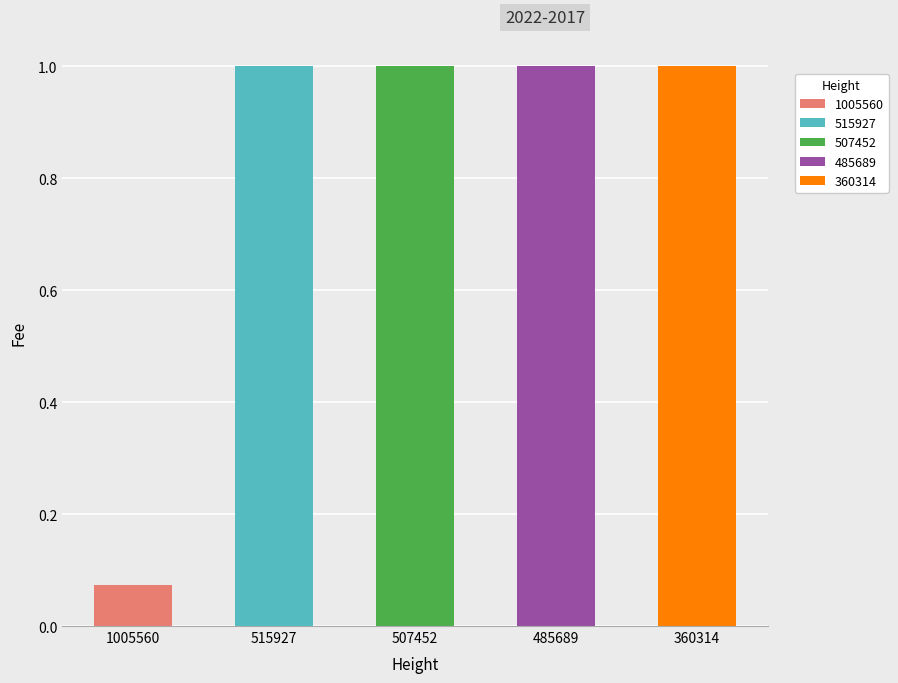

Which series has the widest spread of values?

Fee